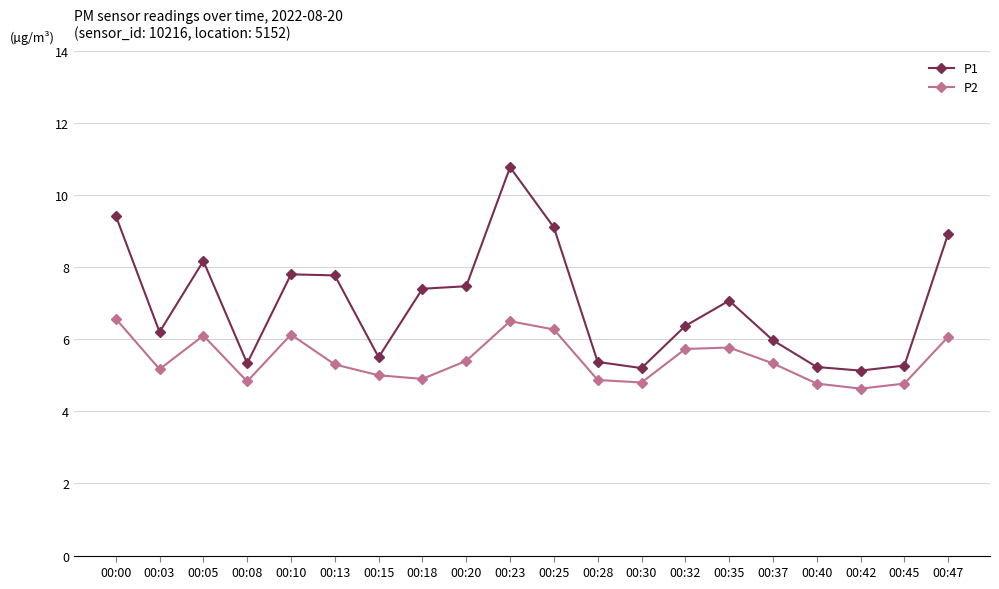

What is the total value across all series at 00:28?

10.2